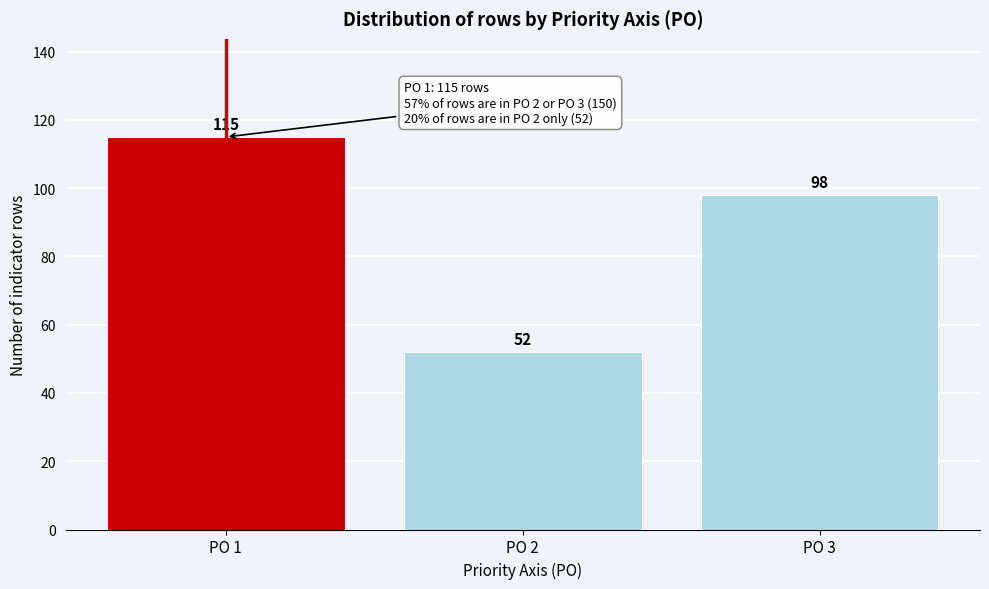

Reading left to right, list all the values displayed in this chart.

PO 1=115	PO 2=52	PO 3=98